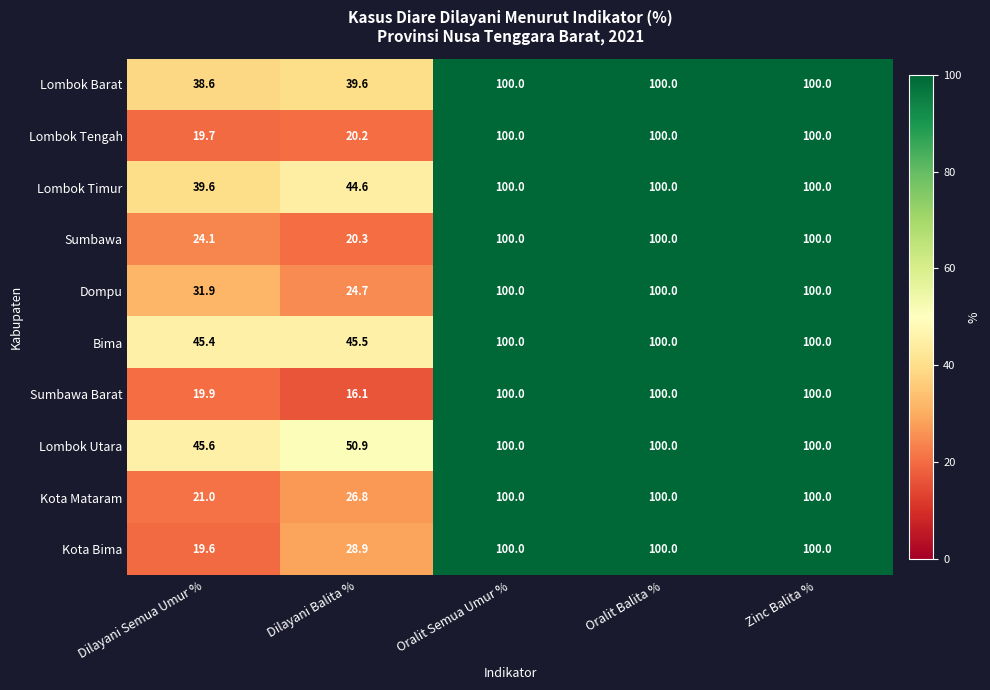

Count the number of data series in this chart.

10